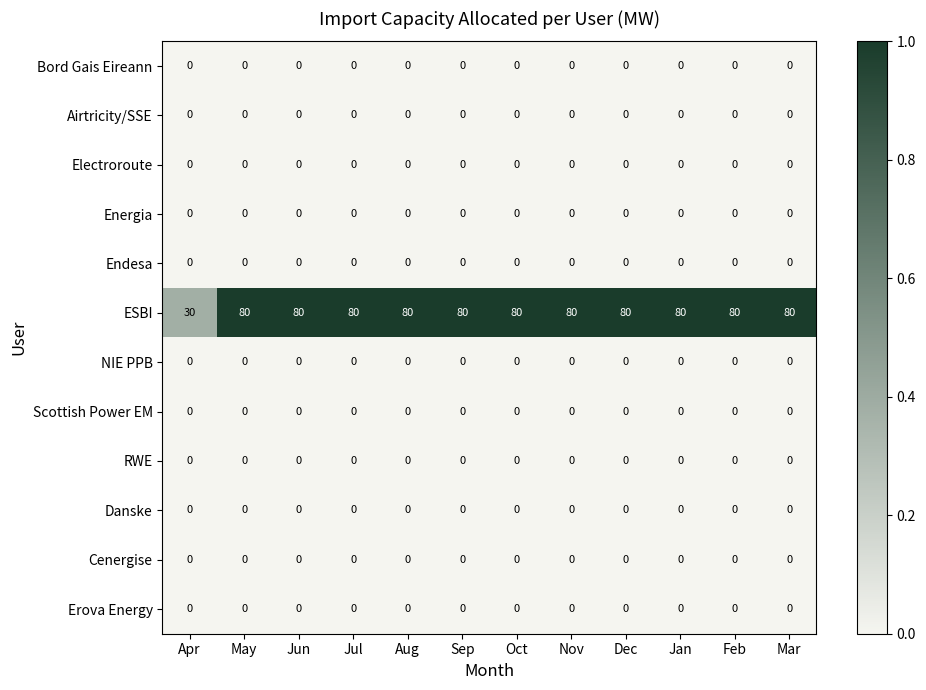

The Erova Energy series shows 0 at Jan. True or false?

True